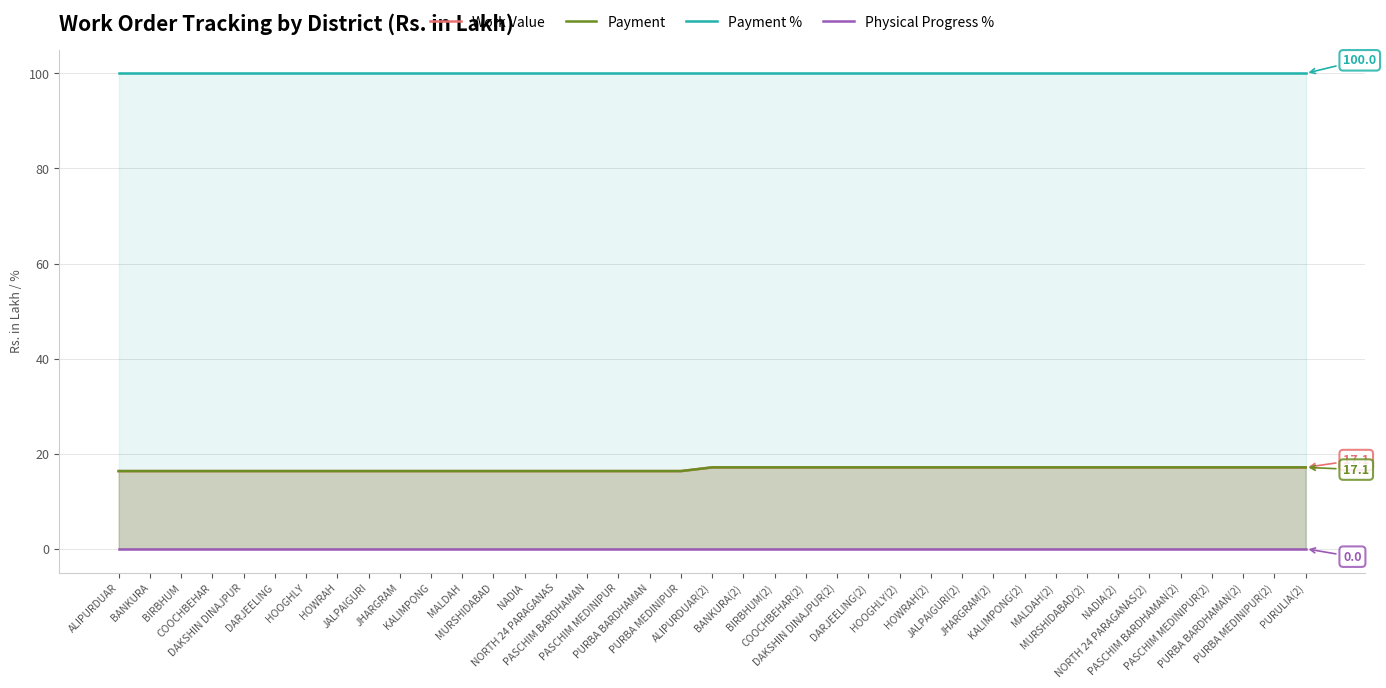

What is the label of the 14th point from the right?

HOOGHLY(2)